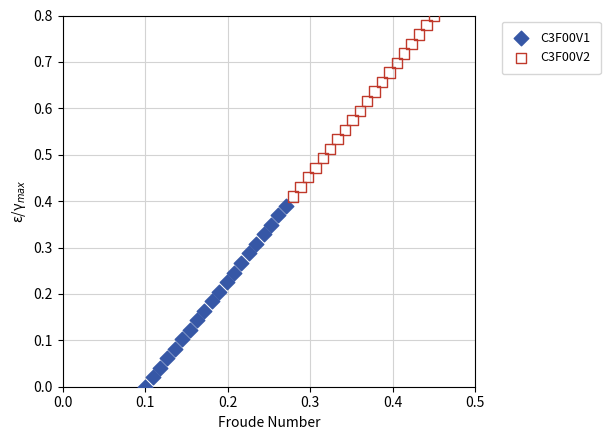

Which series reaches the maximum Y coordinate?

C3F00V2